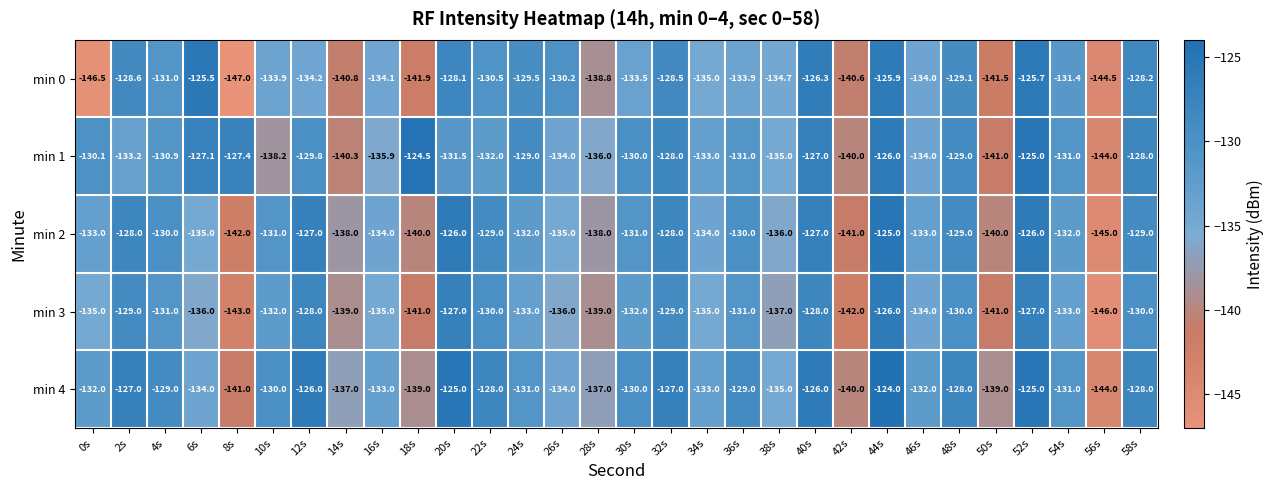

How many data points does each series have?

30